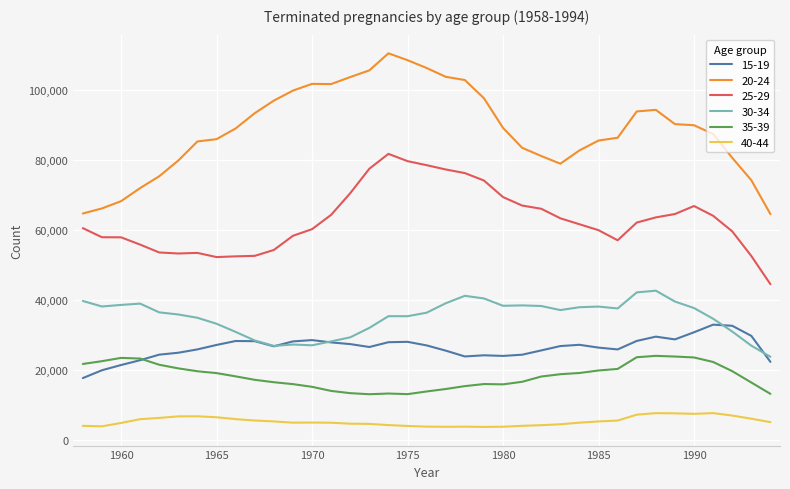

What is the difference between the maximum and second lowest values in the 20-24 series?

45649